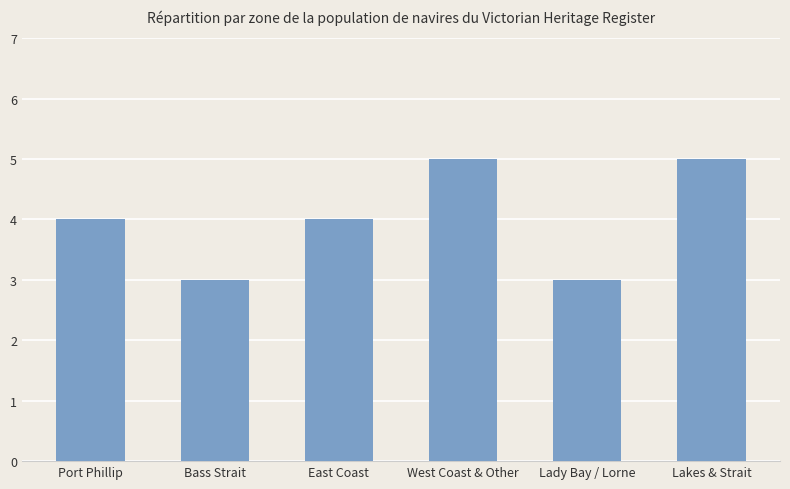

What is the difference between the second highest and second lowest values?

2